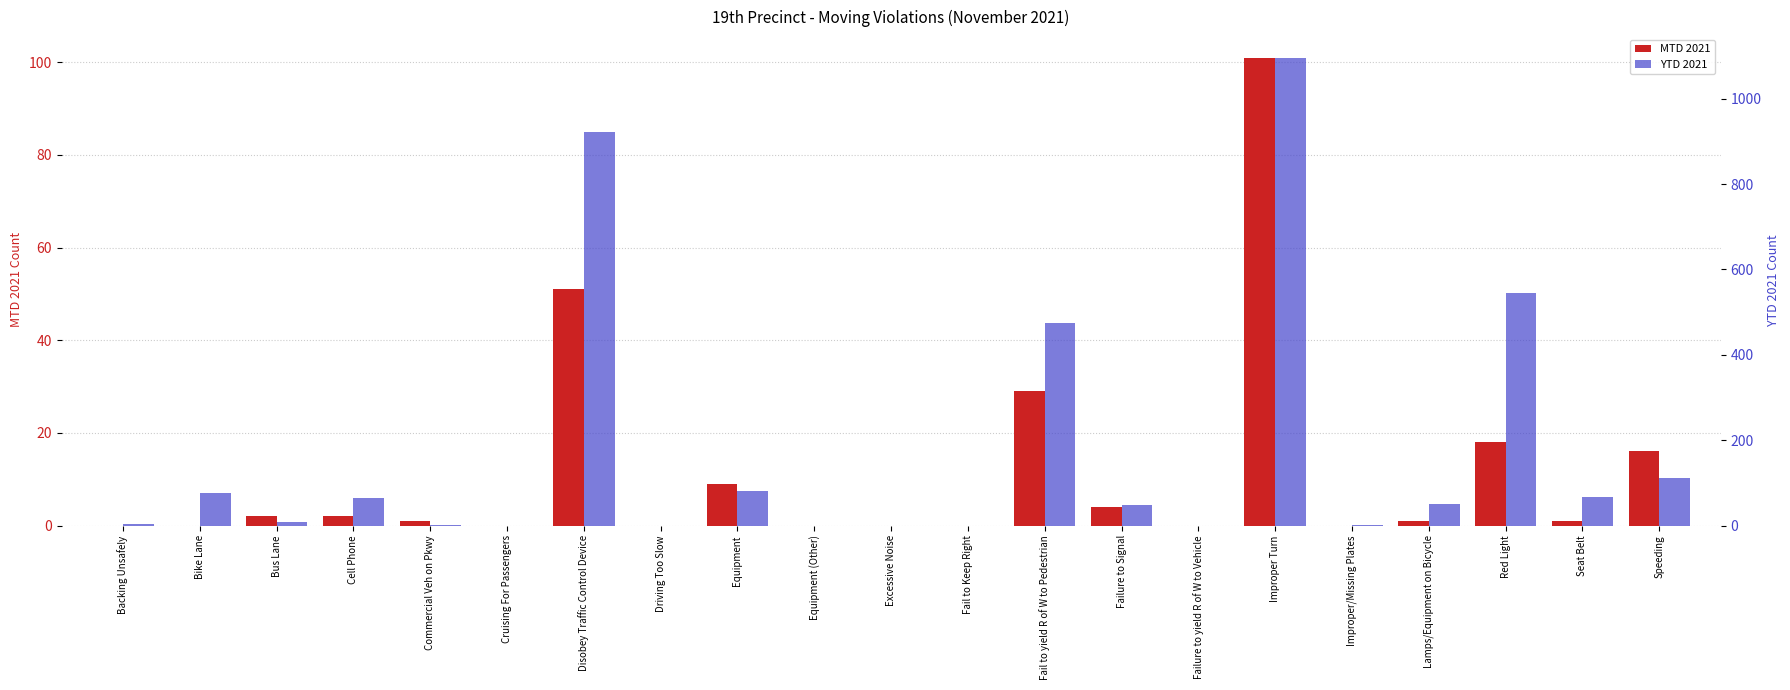

Does the chart contain stacked bars?

No